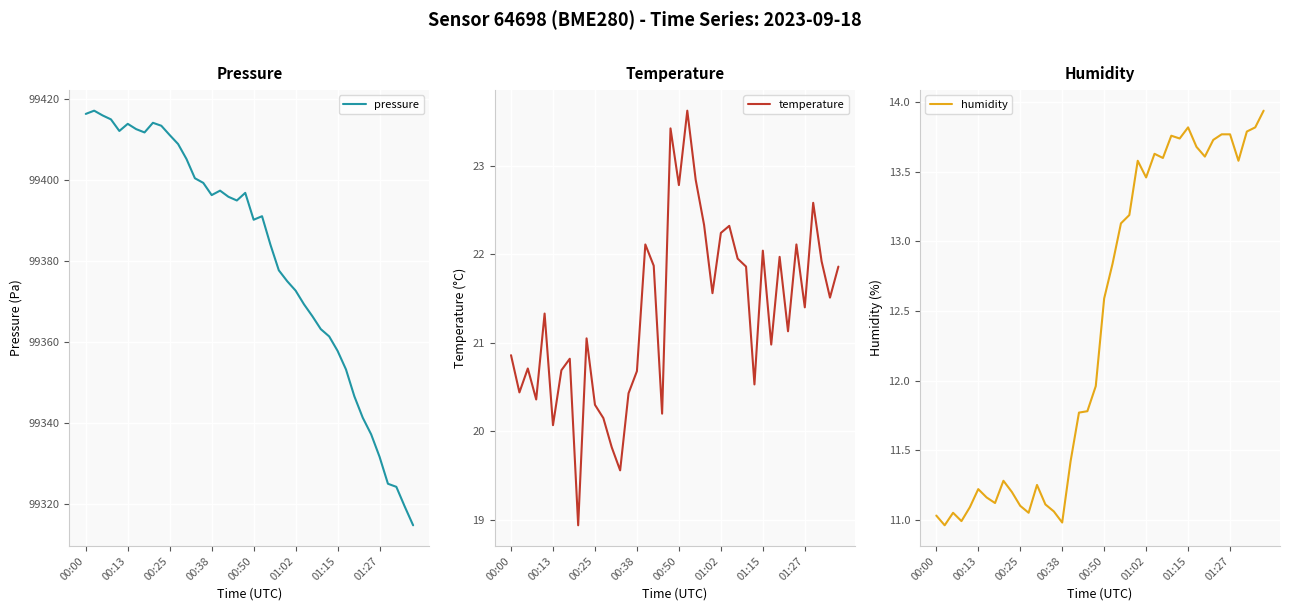

At which label does humidity first exceed 12?

00:50